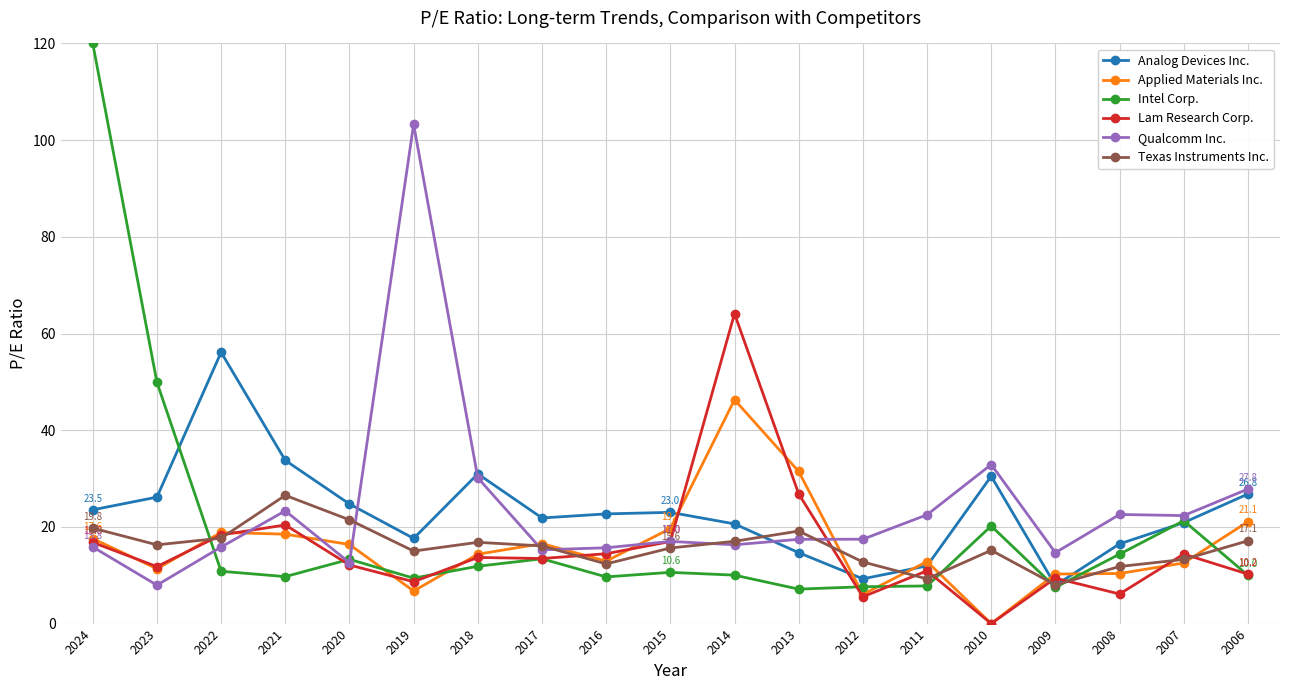

List the series in order of their peak value, highest first.

Intel Corp., Qualcomm Inc., Lam Research Corp., Analog Devices Inc., Applied Materials Inc., Texas Instruments Inc.